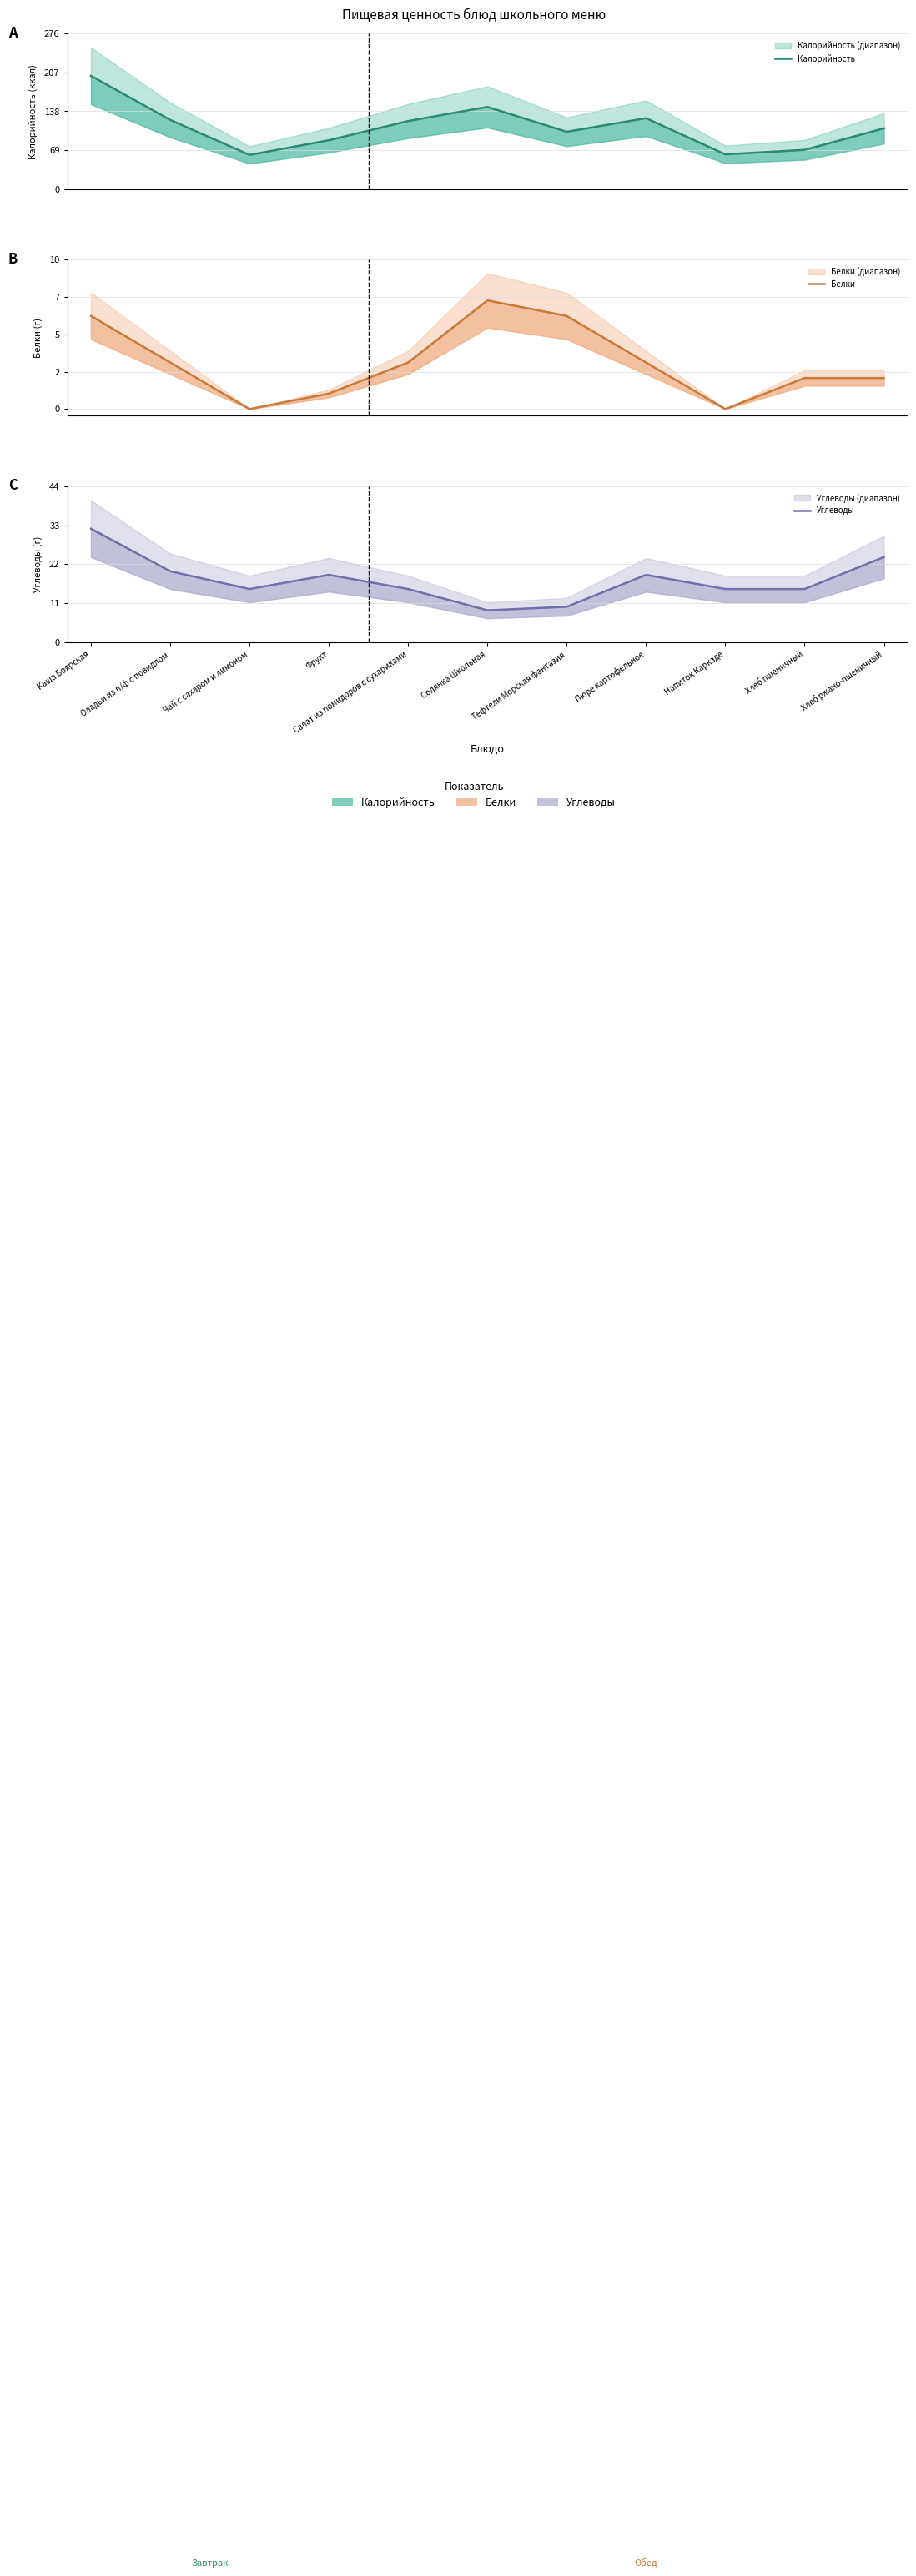

What is the average value of the Калорийность series?

110